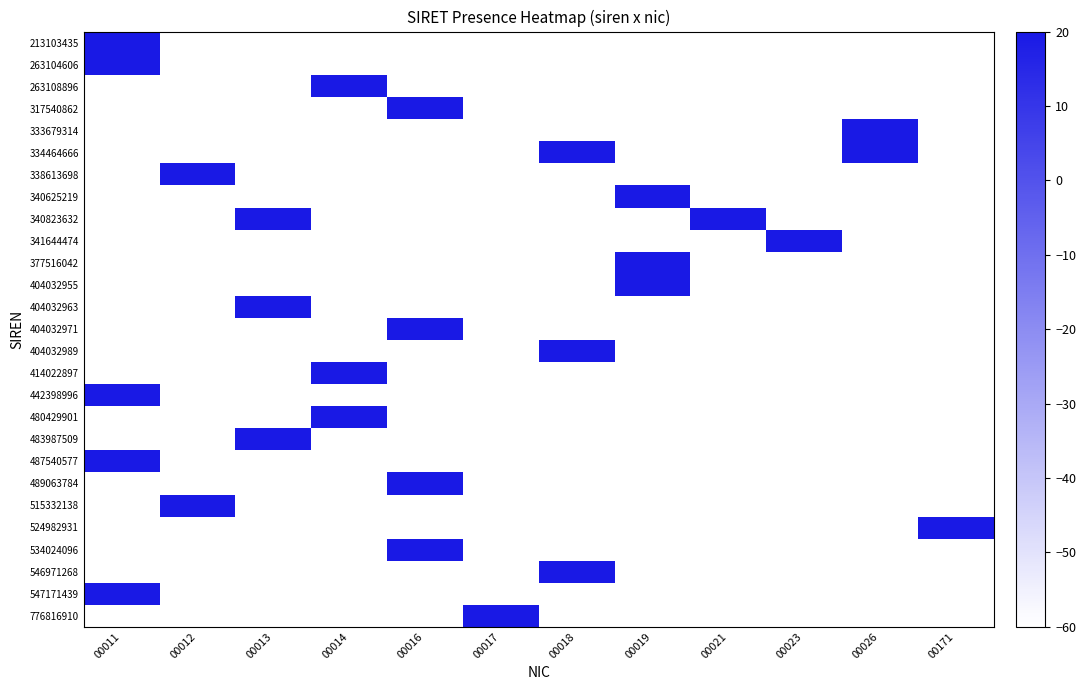

Reading right to left, extract all data points from this chart.

213103435: 00171=-60	00026=-60	00023=-60	00021=-60	00019=-60	00018=-60	00017=-60	00016=-60	00014=-60	00013=-60	00012=-60	00011=20
263104606: 00171=-60	00026=-60	00023=-60	00021=-60	00019=-60	00018=-60	00017=-60	00016=-60	00014=-60	00013=-60	00012=-60	00011=20
263108896: 00171=-60	00026=-60	00023=-60	00021=-60	00019=-60	00018=-60	00017=-60	00016=-60	00014=20	00013=-60	00012=-60	00011=-60
317540862: 00171=-60	00026=-60	00023=-60	00021=-60	00019=-60	00018=-60	00017=-60	00016=20	00014=-60	00013=-60	00012=-60	00011=-60
333679314: 00171=-60	00026=20	00023=-60	00021=-60	00019=-60	00018=-60	00017=-60	00016=-60	00014=-60	00013=-60	00012=-60	00011=-60
334464666: 00171=-60	00026=20	00023=-60	00021=-60	00019=-60	00018=20	00017=-60	00016=-60	00014=-60	00013=-60	00012=-60	00011=-60
338613698: 00171=-60	00026=-60	00023=-60	00021=-60	00019=-60	00018=-60	00017=-60	00016=-60	00014=-60	00013=-60	00012=20	00011=-60
340625219: 00171=-60	00026=-60	00023=-60	00021=-60	00019=20	00018=-60	00017=-60	00016=-60	00014=-60	00013=-60	00012=-60	00011=-60
340823632: 00171=-60	00026=-60	00023=-60	00021=20	00019=-60	00018=-60	00017=-60	00016=-60	00014=-60	00013=20	00012=-60	00011=-60
341644474: 00171=-60	00026=-60	00023=20	00021=-60	00019=-60	00018=-60	00017=-60	00016=-60	00014=-60	00013=-60	00012=-60	00011=-60
377516042: 00171=-60	00026=-60	00023=-60	00021=-60	00019=20	00018=-60	00017=-60	00016=-60	00014=-60	00013=-60	00012=-60	00011=-60
404032955: 00171=-60	00026=-60	00023=-60	00021=-60	00019=20	00018=-60	00017=-60	00016=-60	00014=-60	00013=-60	00012=-60	00011=-60
404032963: 00171=-60	00026=-60	00023=-60	00021=-60	00019=-60	00018=-60	00017=-60	00016=-60	00014=-60	00013=20	00012=-60	00011=-60
404032971: 00171=-60	00026=-60	00023=-60	00021=-60	00019=-60	00018=-60	00017=-60	00016=20	00014=-60	00013=-60	00012=-60	00011=-60
404032989: 00171=-60	00026=-60	00023=-60	00021=-60	00019=-60	00018=20	00017=-60	00016=-60	00014=-60	00013=-60	00012=-60	00011=-60
414022897: 00171=-60	00026=-60	00023=-60	00021=-60	00019=-60	00018=-60	00017=-60	00016=-60	00014=20	00013=-60	00012=-60	00011=-60
442398996: 00171=-60	00026=-60	00023=-60	00021=-60	00019=-60	00018=-60	00017=-60	00016=-60	00014=-60	00013=-60	00012=-60	00011=20
480429901: 00171=-60	00026=-60	00023=-60	00021=-60	00019=-60	00018=-60	00017=-60	00016=-60	00014=20	00013=-60	00012=-60	00011=-60
483987509: 00171=-60	00026=-60	00023=-60	00021=-60	00019=-60	00018=-60	00017=-60	00016=-60	00014=-60	00013=20	00012=-60	00011=-60
487540577: 00171=-60	00026=-60	00023=-60	00021=-60	00019=-60	00018=-60	00017=-60	00016=-60	00014=-60	00013=-60	00012=-60	00011=20
489063784: 00171=-60	00026=-60	00023=-60	00021=-60	00019=-60	00018=-60	00017=-60	00016=20	00014=-60	00013=-60	00012=-60	00011=-60
515332138: 00171=-60	00026=-60	00023=-60	00021=-60	00019=-60	00018=-60	00017=-60	00016=-60	00014=-60	00013=-60	00012=20	00011=-60
524982931: 00171=20	00026=-60	00023=-60	00021=-60	00019=-60	00018=-60	00017=-60	00016=-60	00014=-60	00013=-60	00012=-60	00011=-60
534024096: 00171=-60	00026=-60	00023=-60	00021=-60	00019=-60	00018=-60	00017=-60	00016=20	00014=-60	00013=-60	00012=-60	00011=-60
546971268: 00171=-60	00026=-60	00023=-60	00021=-60	00019=-60	00018=20	00017=-60	00016=-60	00014=-60	00013=-60	00012=-60	00011=-60
547171439: 00171=-60	00026=-60	00023=-60	00021=-60	00019=-60	00018=-60	00017=-60	00016=-60	00014=-60	00013=-60	00012=-60	00011=20
776816910: 00171=-60	00026=-60	00023=-60	00021=-60	00019=-60	00018=-60	00017=20	00016=-60	00014=-60	00013=-60	00012=-60	00011=-60